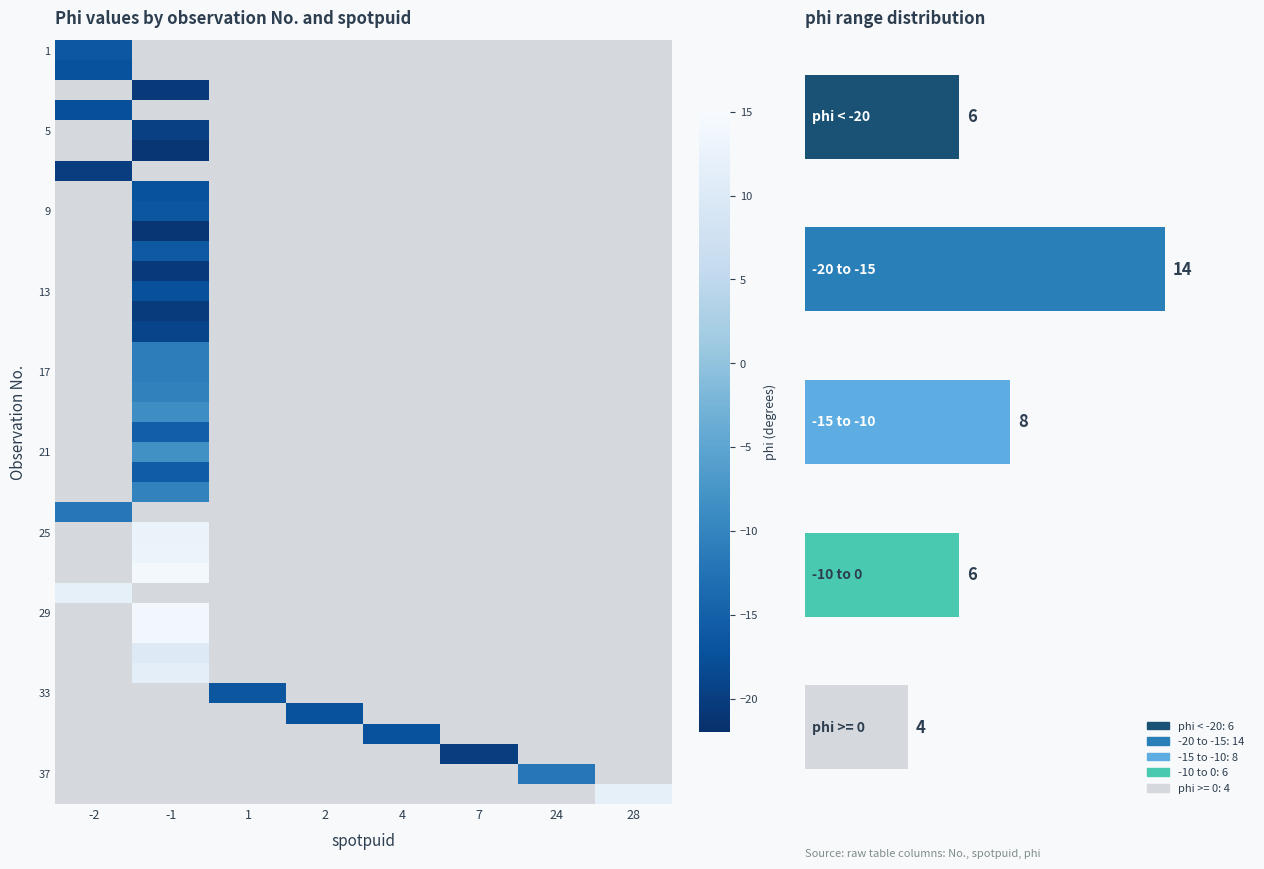

How many data points does each series have?

8